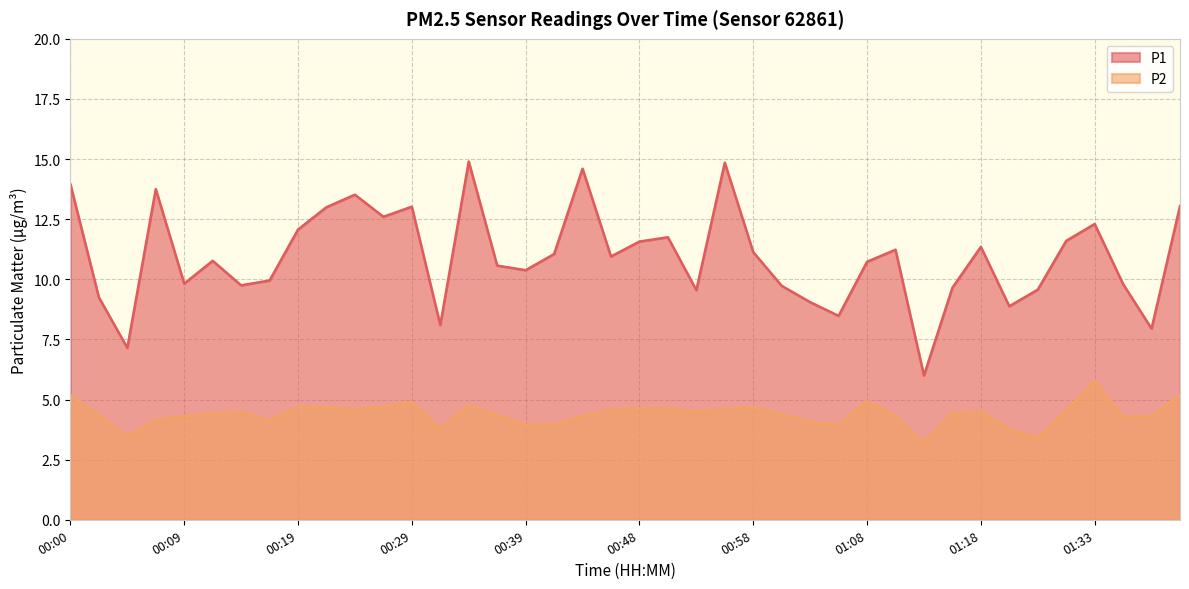

What is the total value across all series at 01:40?

18.2